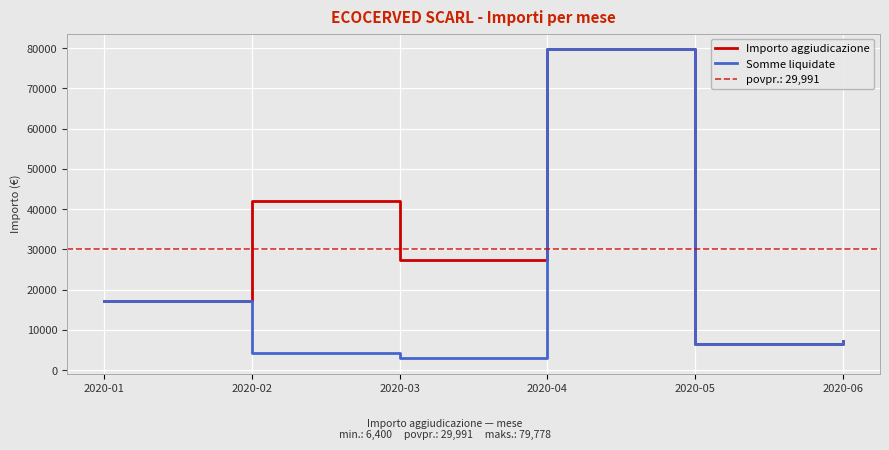

How many lines are shown in the chart?

2